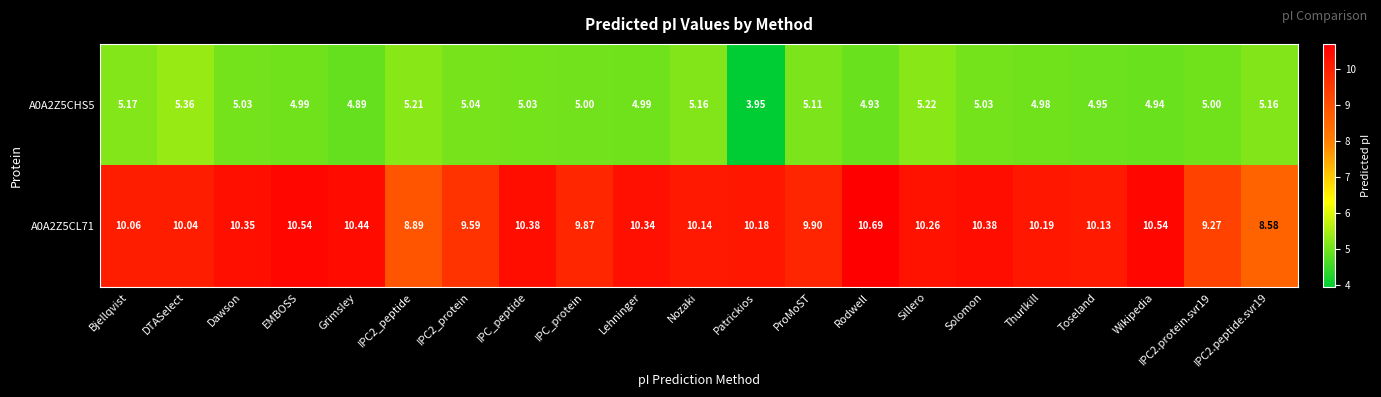

Which category has the lowest value across all series?

Patrickios